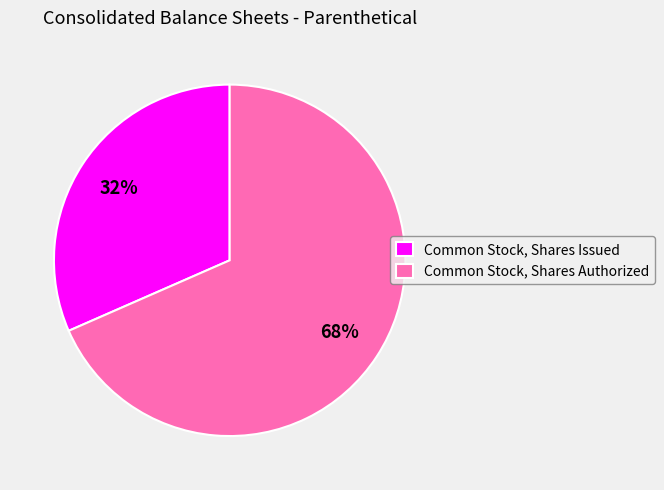

Is there any slice that represents more than half of the pie?

Yes